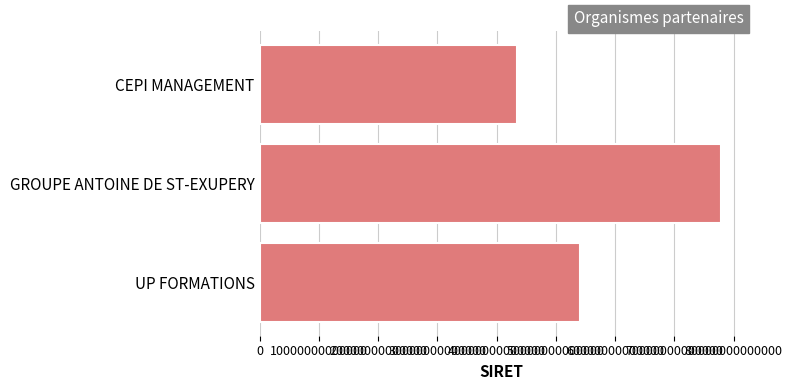

How many bars are there in total?

3